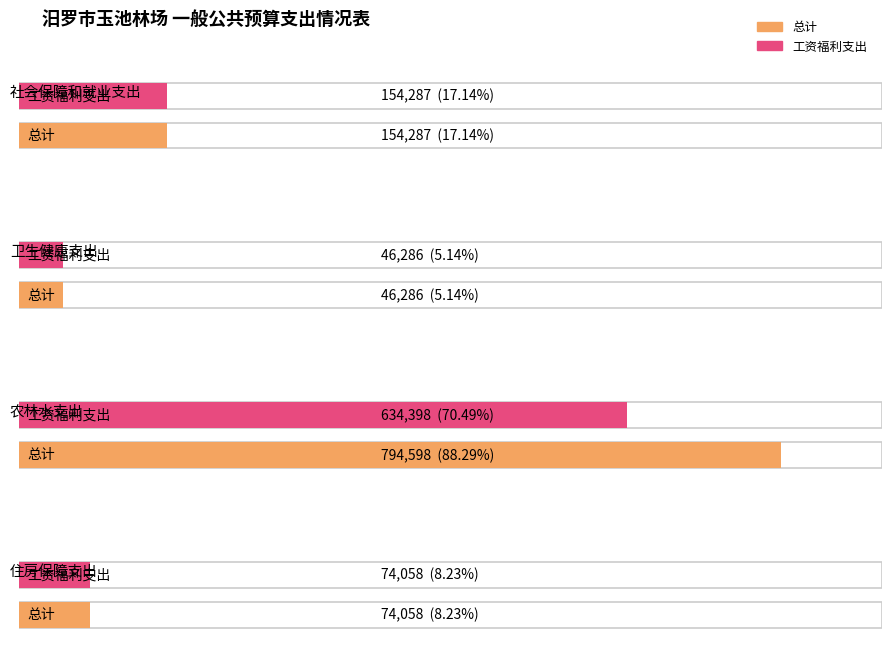

Rank the series by their maximum value, from lowest to highest.

工资福利支出, 总计